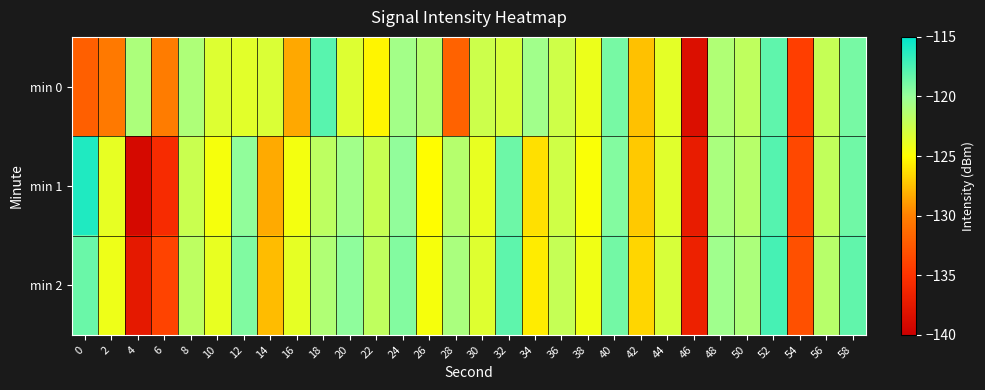

Reading left to right, what are all the values shown in this chart?

min 0: 0=-132.1	2=-130.4	4=-121.0	6=-130.2	8=-121.1	10=-123.4	12=-123.6	14=-123.2	16=-128.4	18=-117.9	20=-123.4	22=-125.4	24=-120.5	26=-121.4	28=-131.9	30=-122.6	32=-123.0	34=-120.4	36=-122.6	38=-124.1	40=-118.9	42=-127.4	44=-123.7	46=-138.4	48=-121.2	50=-121.9	52=-118.1	54=-134.2	56=-122.2	58=-118.9
min 1: 0=-116.0	2=-123.9	4=-139.0	6=-135.7	8=-122.4	10=-124.6	12=-119.8	14=-128.3	16=-124.5	18=-121.8	20=-120.5	22=-122.3	24=-119.8	26=-125.1	28=-121.4	30=-123.9	32=-118.6	34=-126.2	36=-122.7	38=-124.8	40=-119.3	42=-127.1	44=-123.5	46=-137.2	48=-120.9	50=-121.5	52=-117.8	54=-133.6	56=-122.0	58=-118.7
min 2: 0=-118.5	2=-124.2	4=-137.5	6=-133.9	8=-121.8	10=-123.9	12=-119.2	14=-127.6	16=-123.8	18=-121.2	20=-119.7	22=-121.9	24=-119.3	26=-124.6	28=-120.9	30=-123.4	32=-118.1	34=-125.7	36=-122.2	38=-124.3	40=-118.8	42=-126.6	44=-123.1	46=-136.7	48=-120.4	50=-121.0	52=-117.3	54=-133.1	56=-121.5	58=-118.2